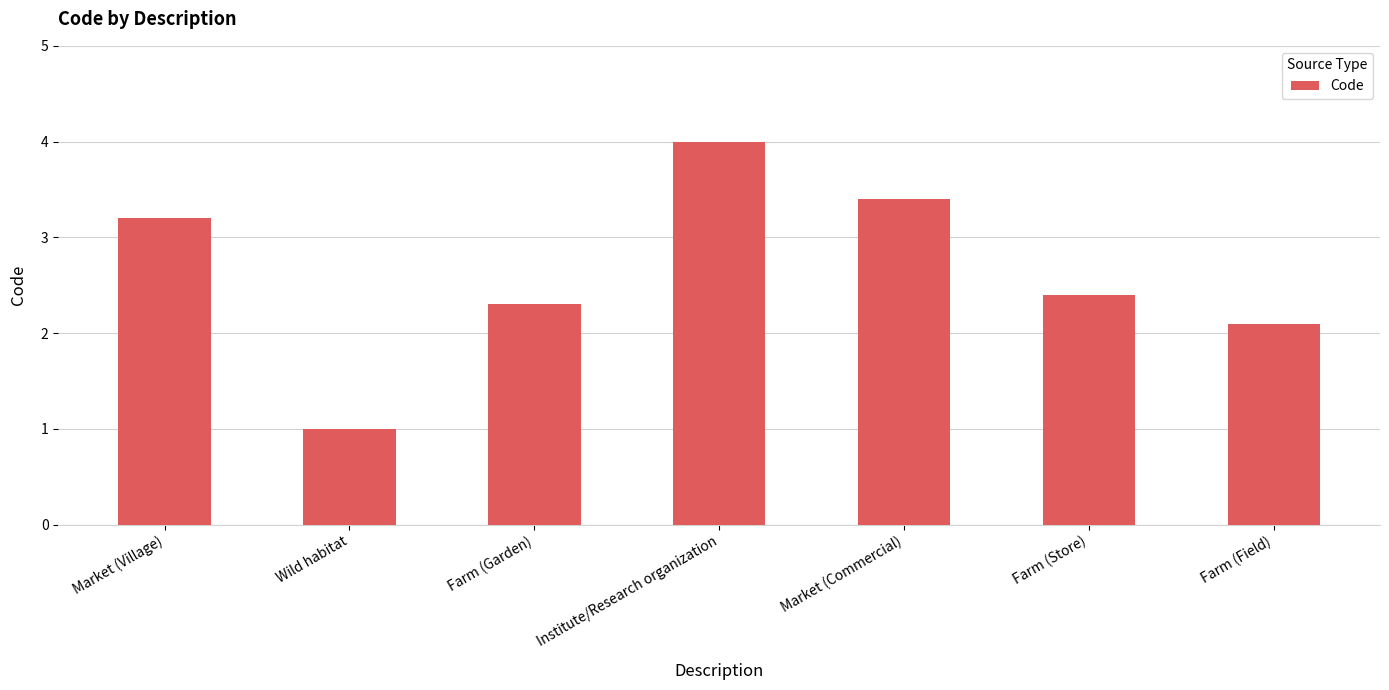

At which label is the value closest to 2?

Farm (Field)